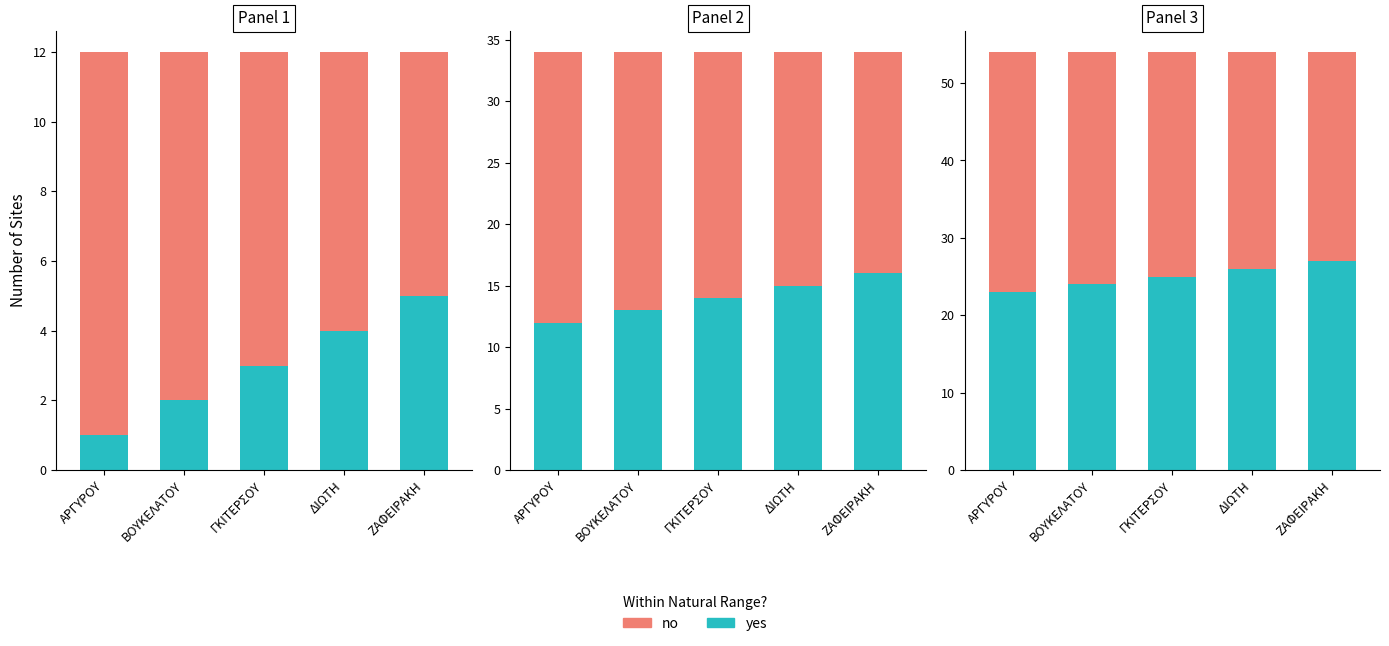

What value does the yes series have at ΑΡΓΥΡΟΥ?

23